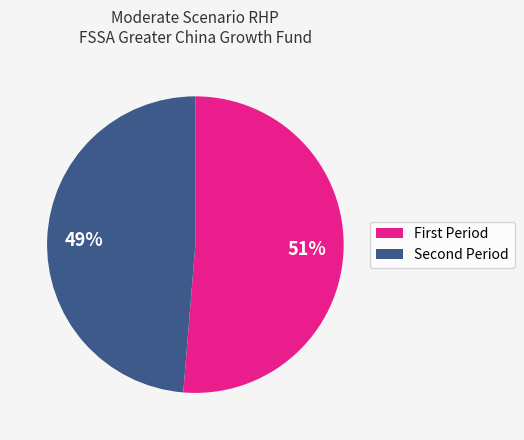

Rank the categories by value from lowest to highest.

Second Period, First Period